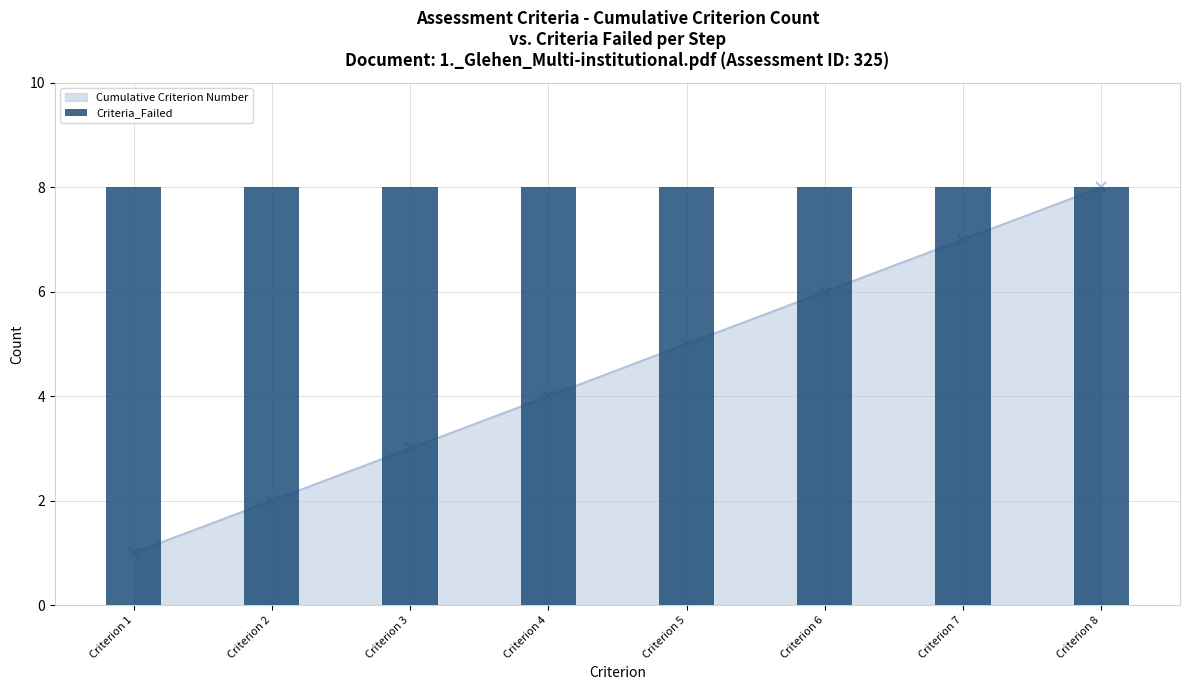

What is the change in value from Criterion 3 to Criterion 5?

+2